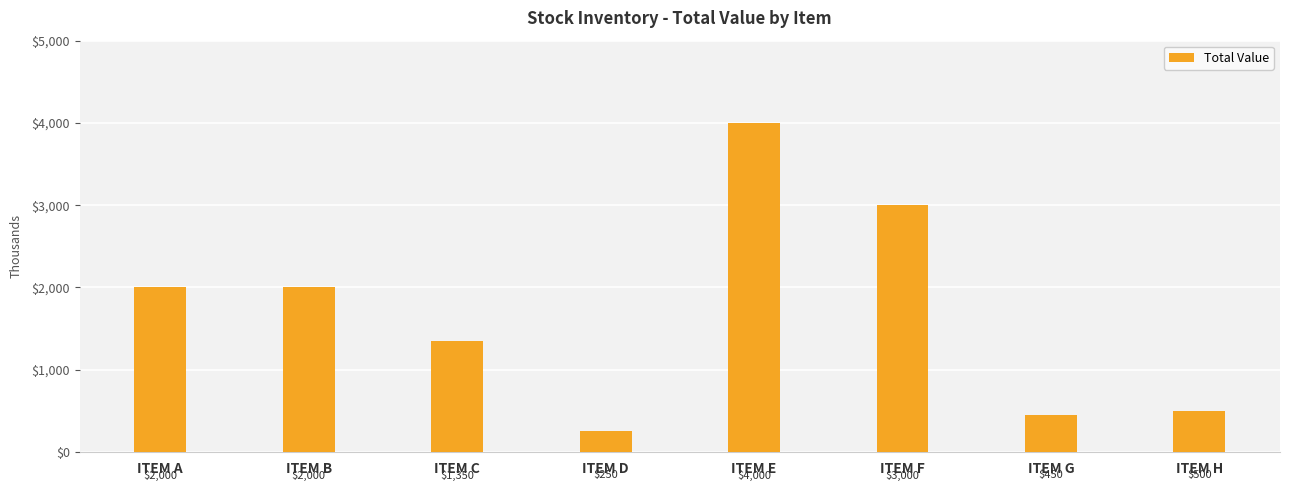

True or false: the data shows 3005 at ITEM A.

False